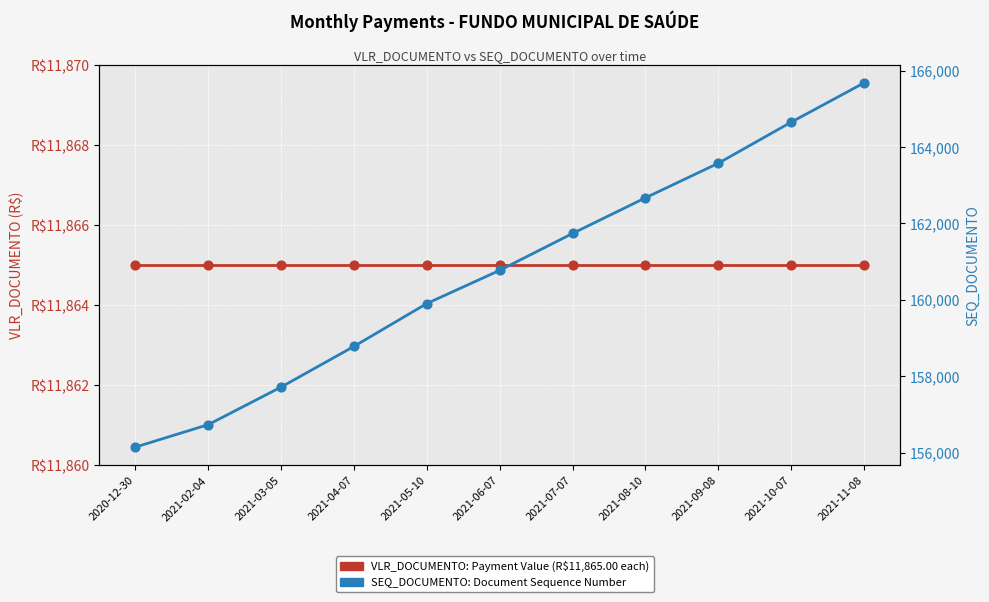

At which category is the sum across all series the highest?

2021-11-08